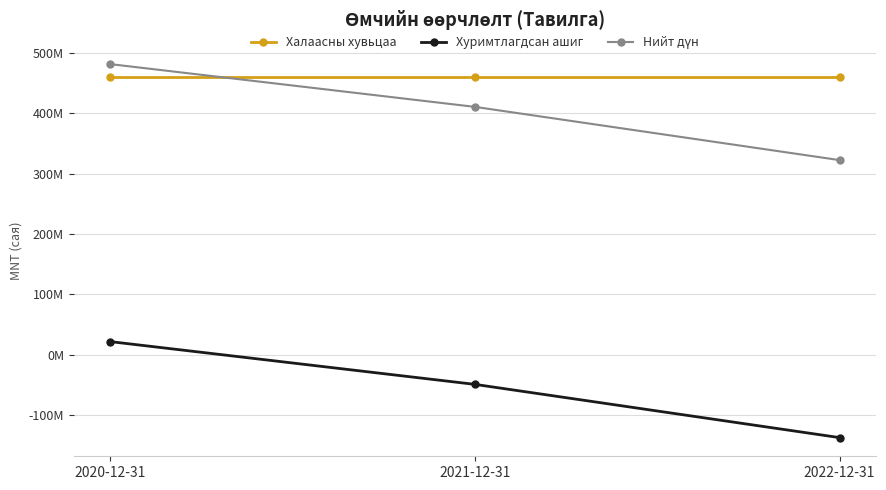

What is the label of the 3rd point from the left?

2022-12-31